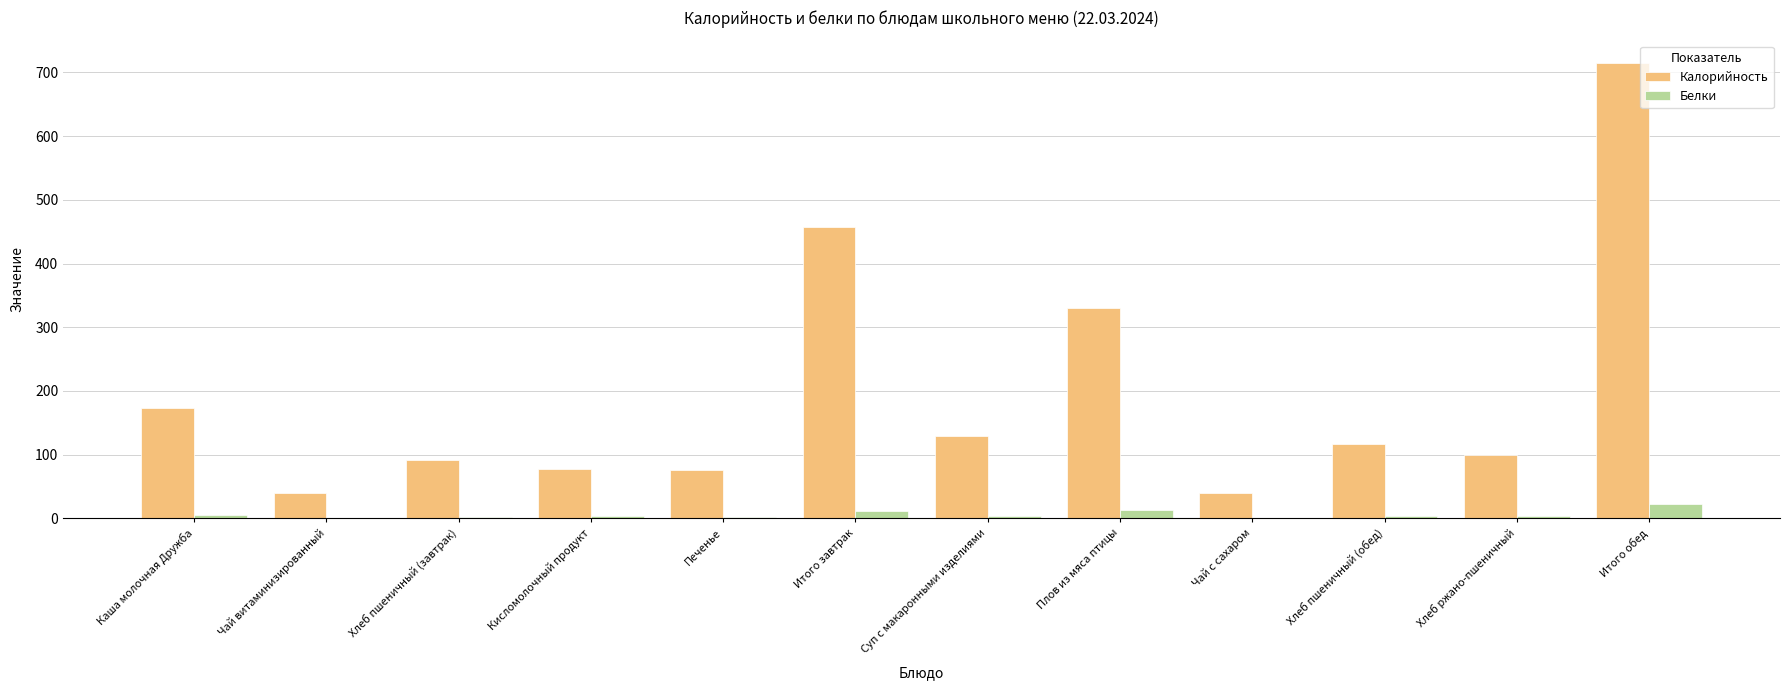

What is the greatest value displayed?

714.4